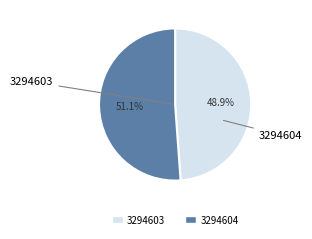

Which category has the smallest portion of the pie?

3294603